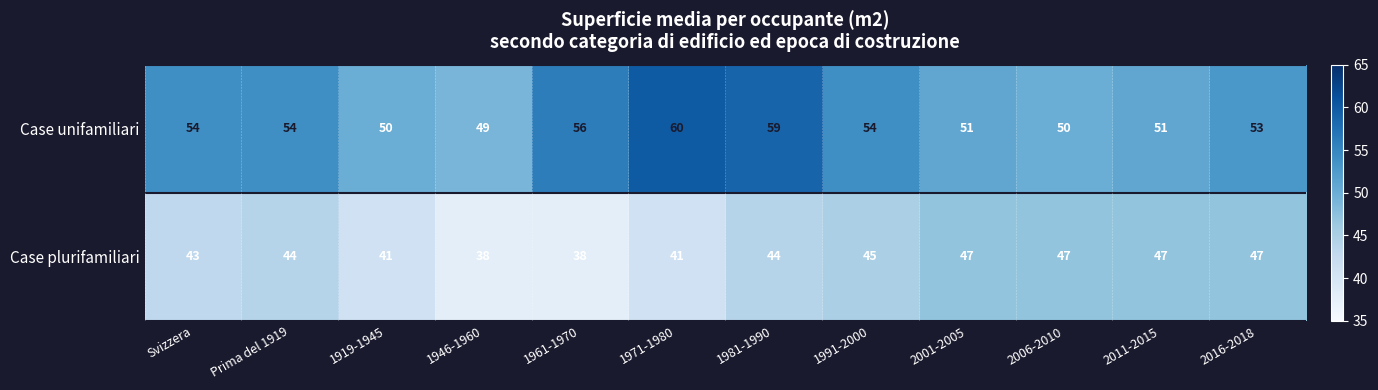

Rank the series by their average value, from lowest to highest.

Case plurifamiliari, Case unifamiliari